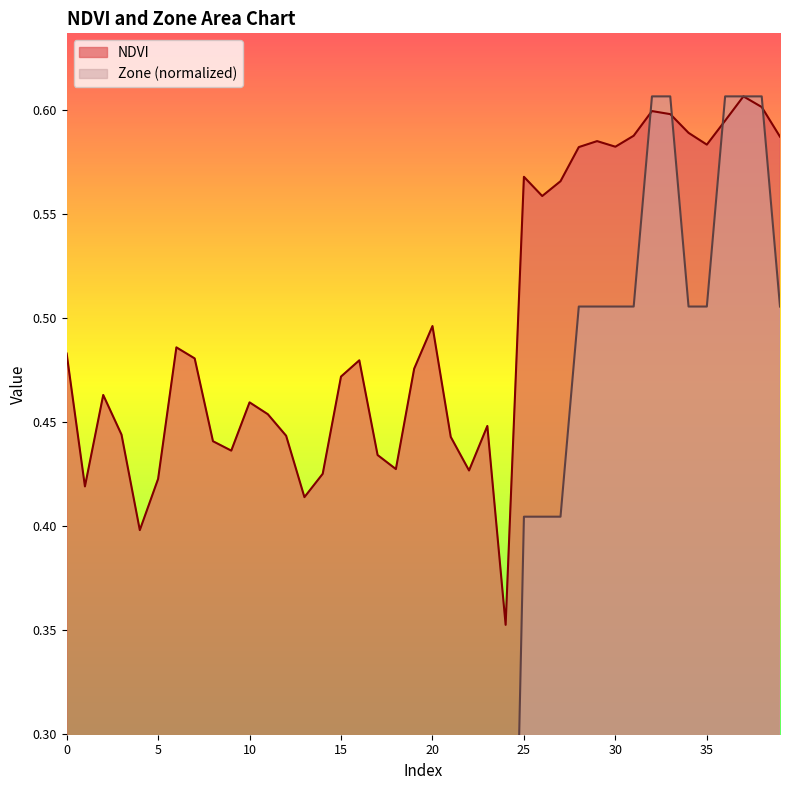

What value does the Zone series have at 16?

0.2